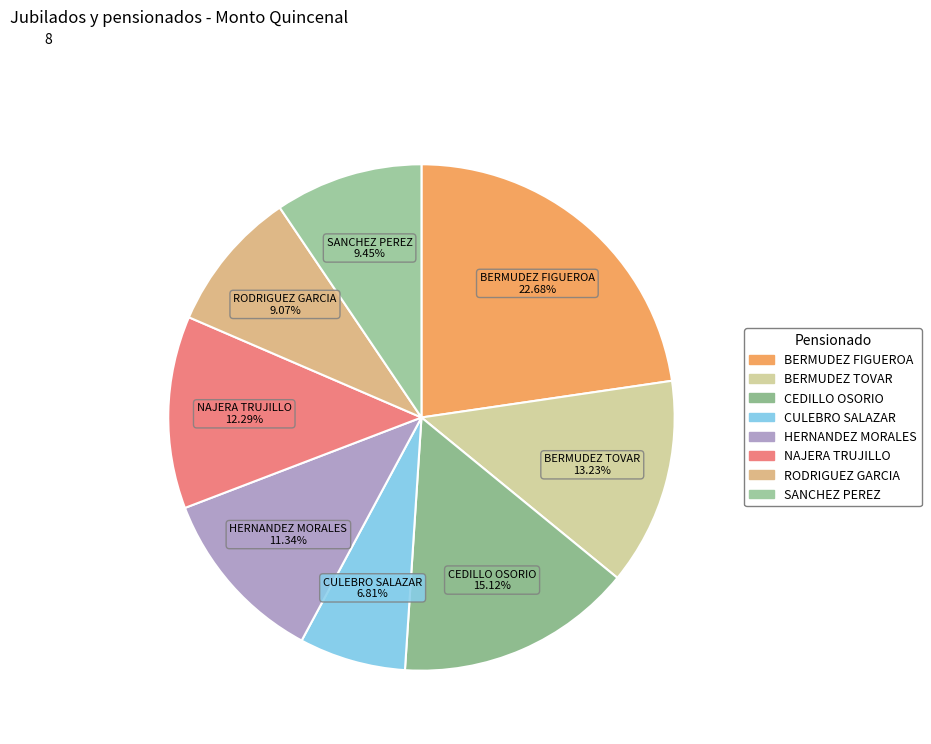

Does any single category account for the majority?

No